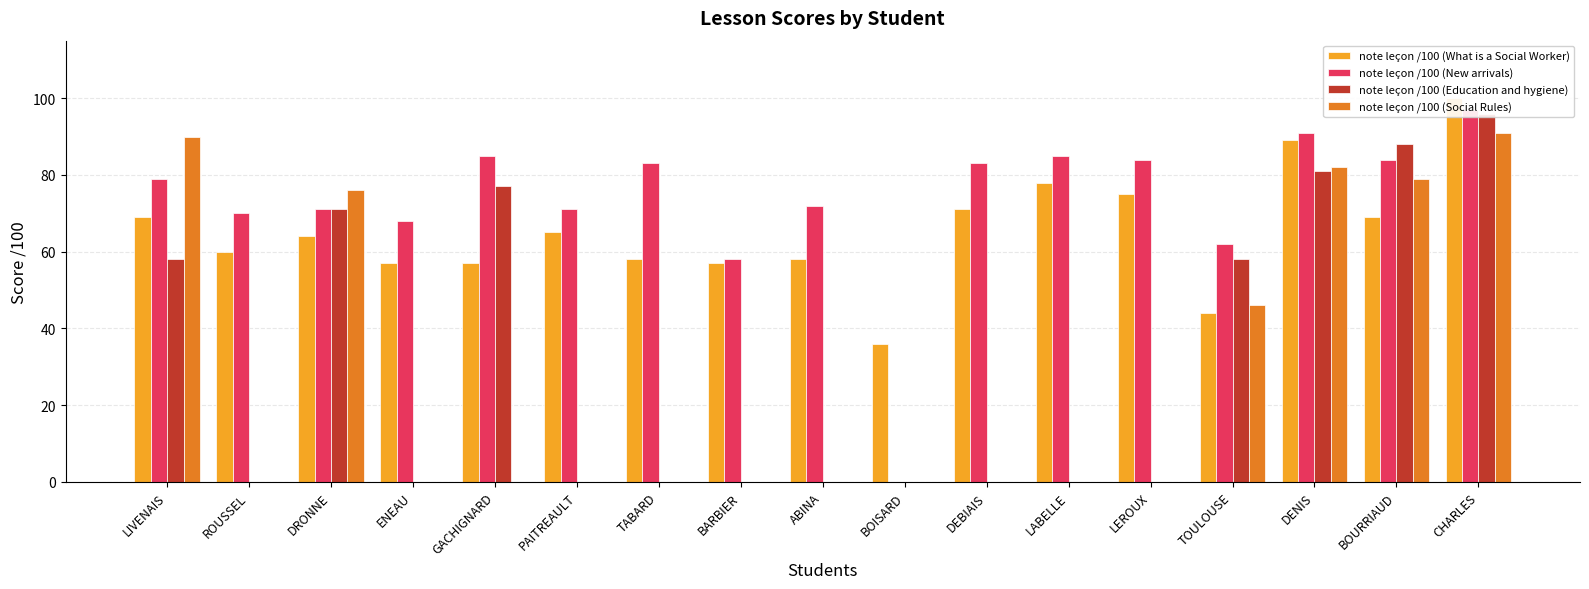

What is the label of the 13th bar from the right?

GACHIGNARD